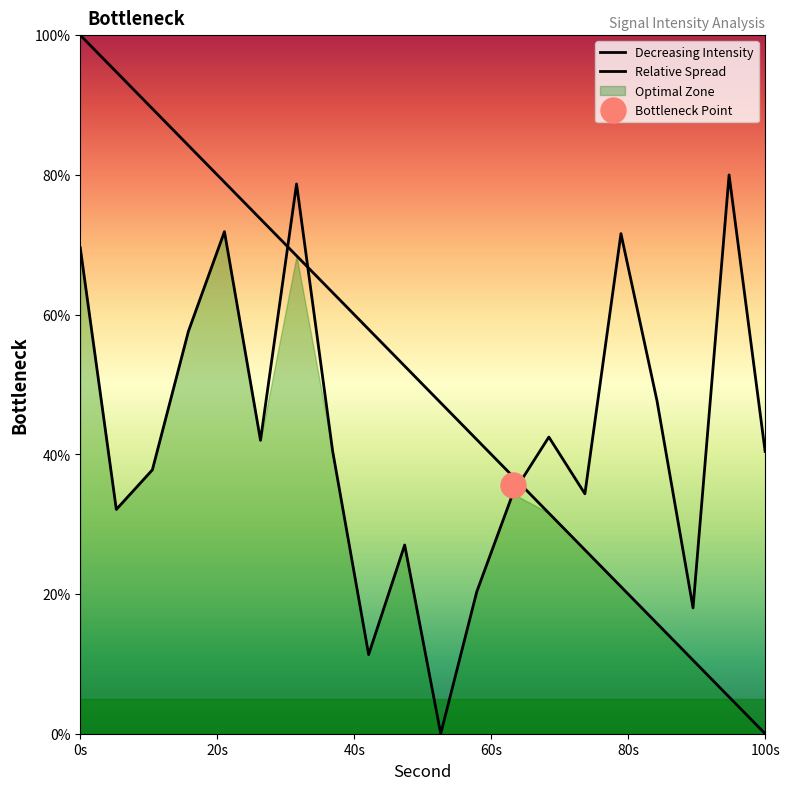

The value of Relative Spread at 80s is 71.9. True or false?

True